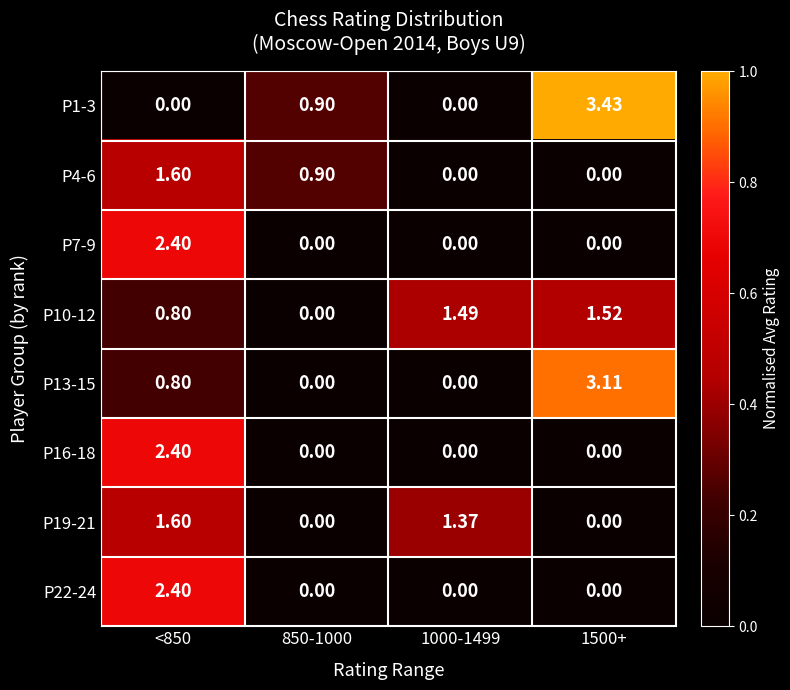

What is the difference between the highest and lowest values at 850-1000?

0.9